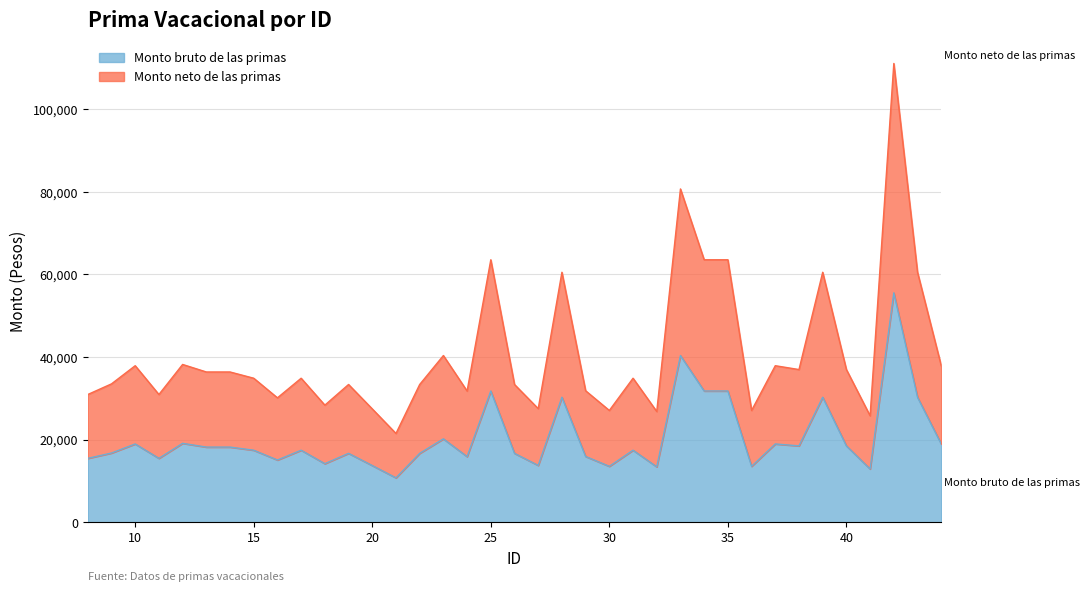

At which label does Monto bruto de las primas reach its minimum?

21